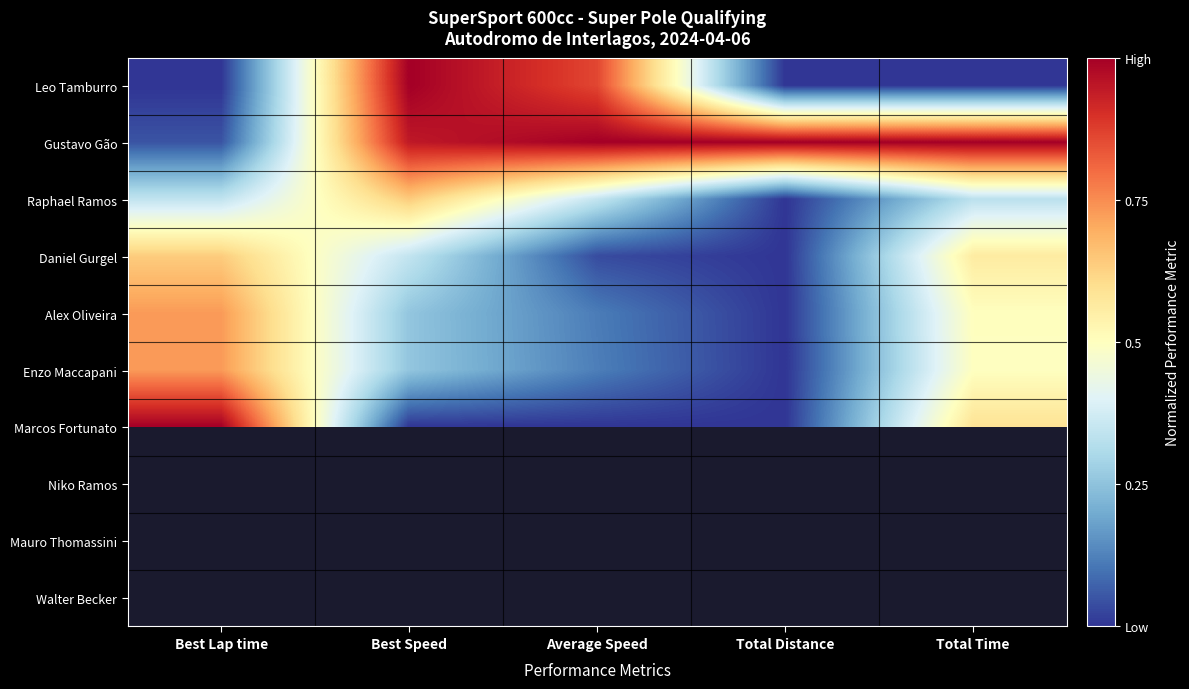

Rank the series at Total Time from lowest to highest value.

Leo Tamburro, Raphael Ramos, Enzo Maccapani, Alex Oliveira, Daniel Gurgel, Marcos Fortunato, Gustavo Gão, Niko Ramos, Mauro Thomassini, Walter Becker